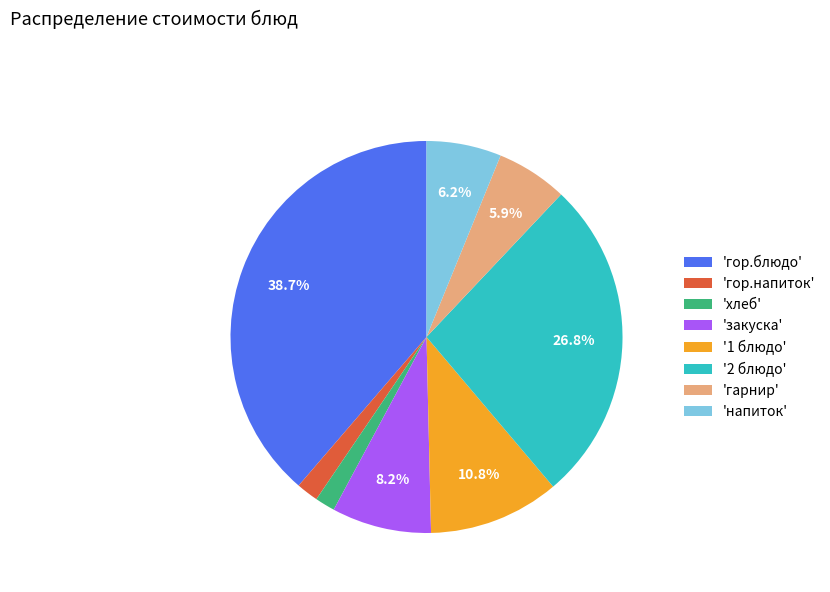

Is '2 блюдо' the majority of the pie?

No